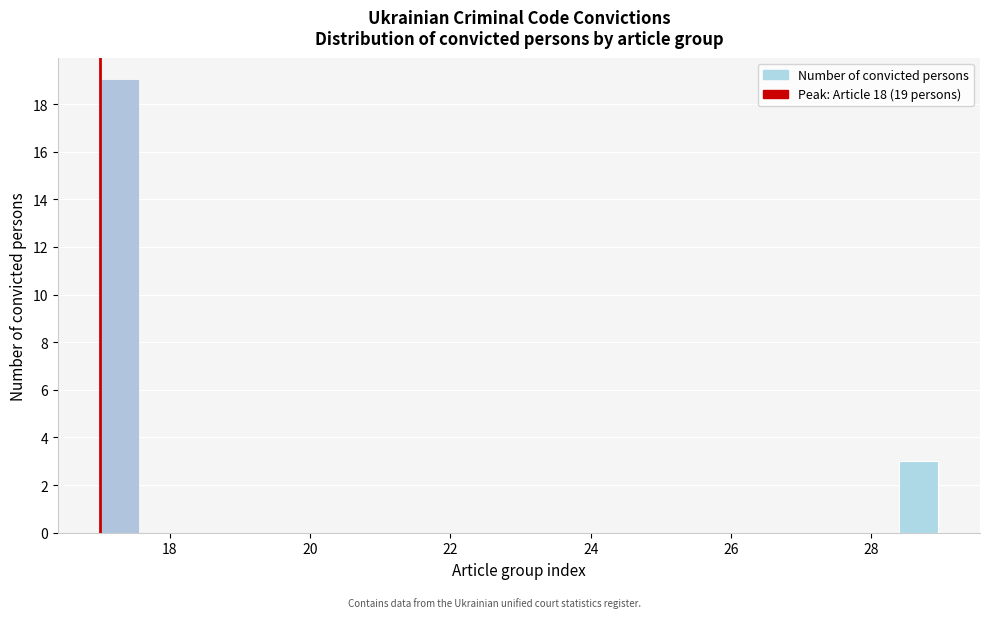

Read against the x-axis, roughly where is the centre of the tallest bar?

17.2